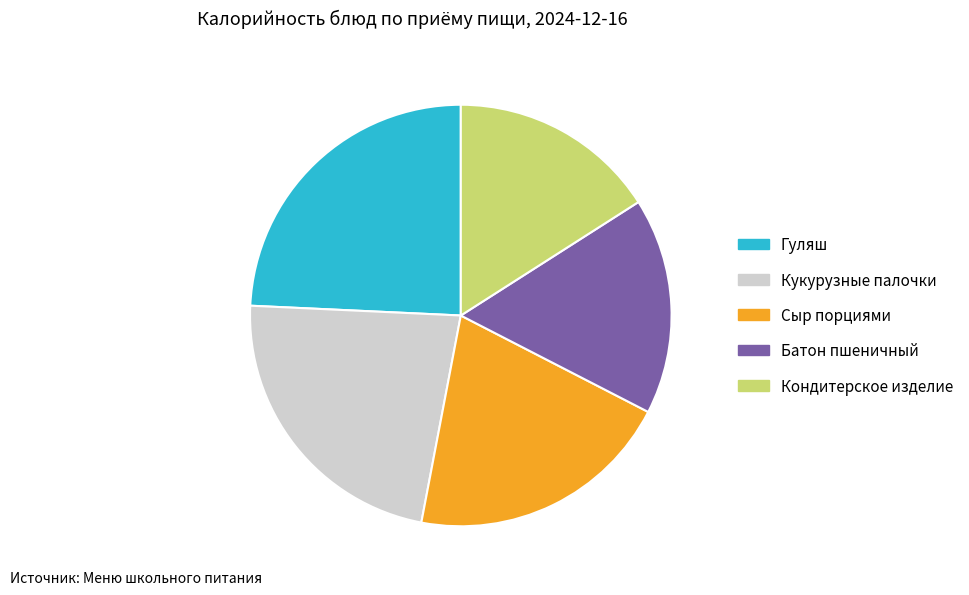

Count the number of slices in the pie.

5